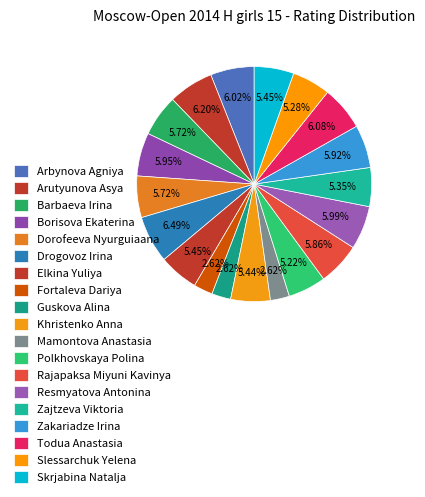

Which slice is the largest?

Drogovoz Irina